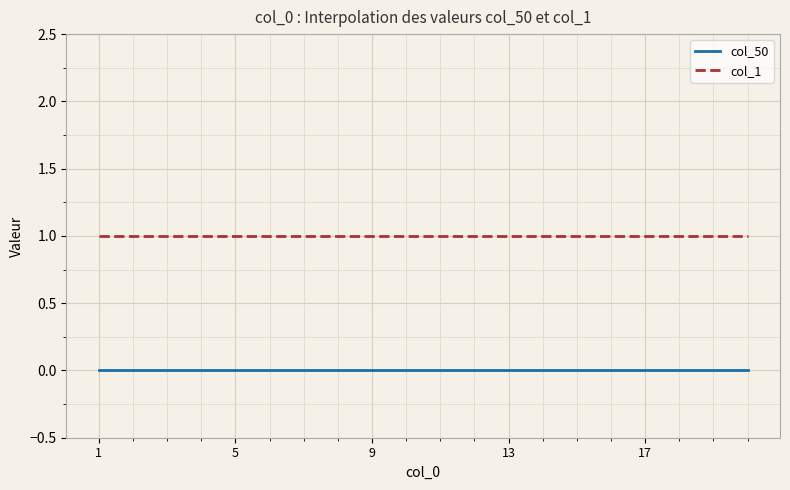

What are all the series names shown in the legend?

col_50, col_1